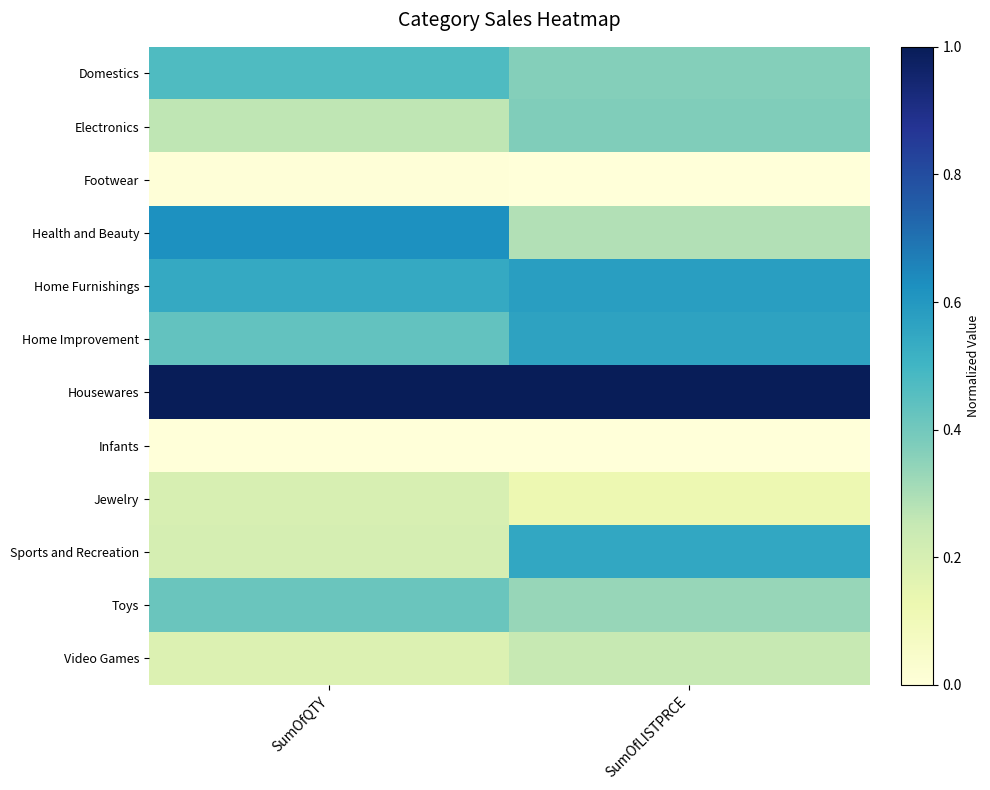

How many categories are shown in the chart?

2